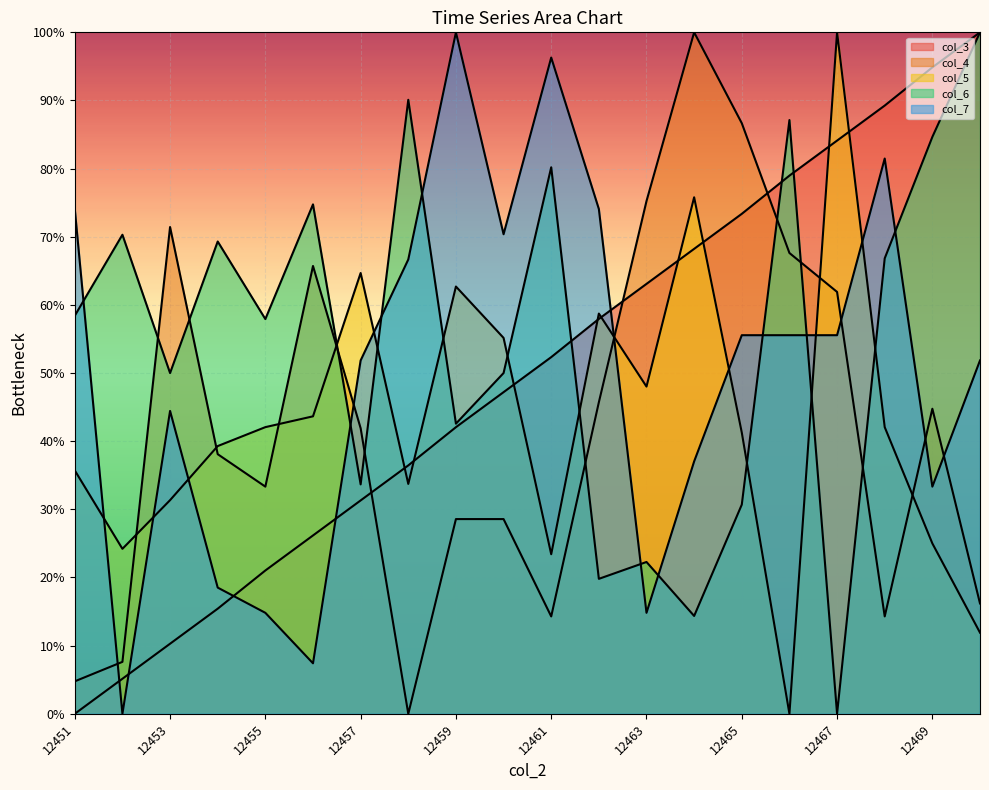

What is the difference between the maximum and minimum values in the col_5 series?

100.0